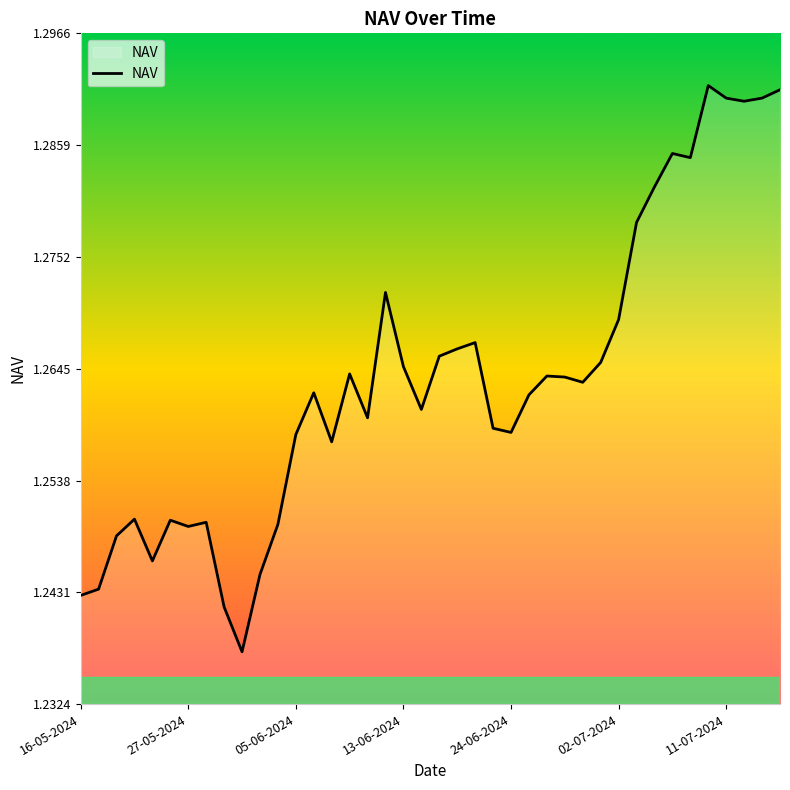

Does the chart display data point markers on the line(s)?

No